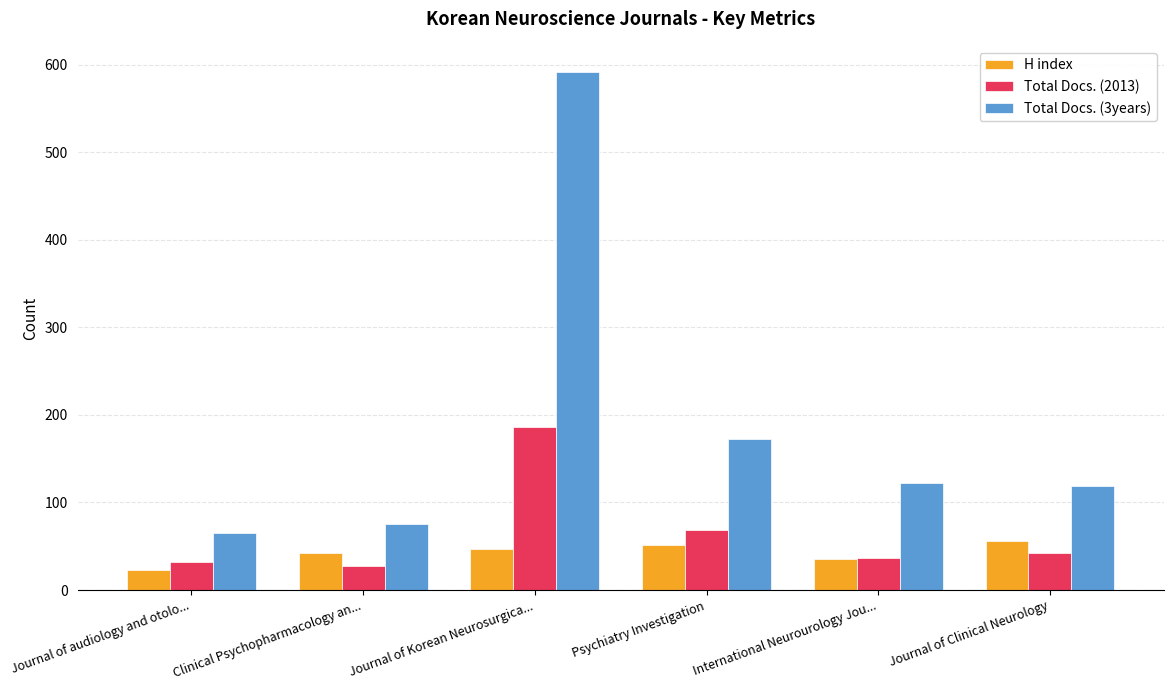

What is the difference between the highest and lowest values at International Neurourology Jou...?

86